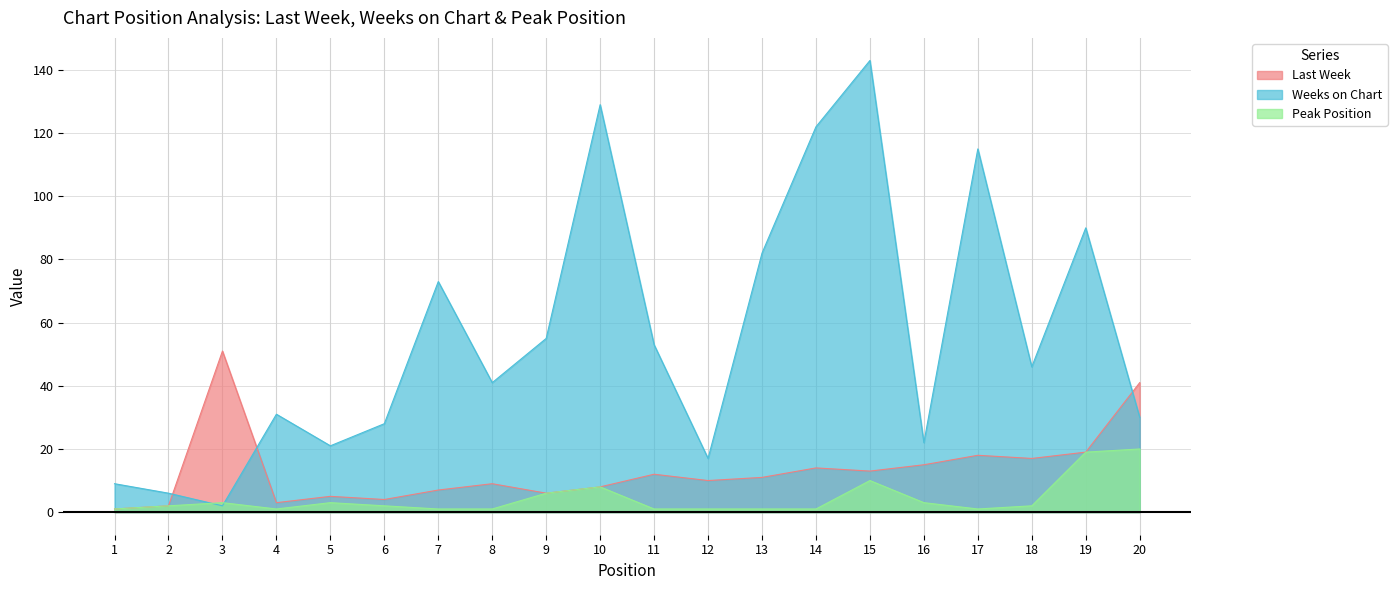

At which label does Peak Position reach its minimum?

1